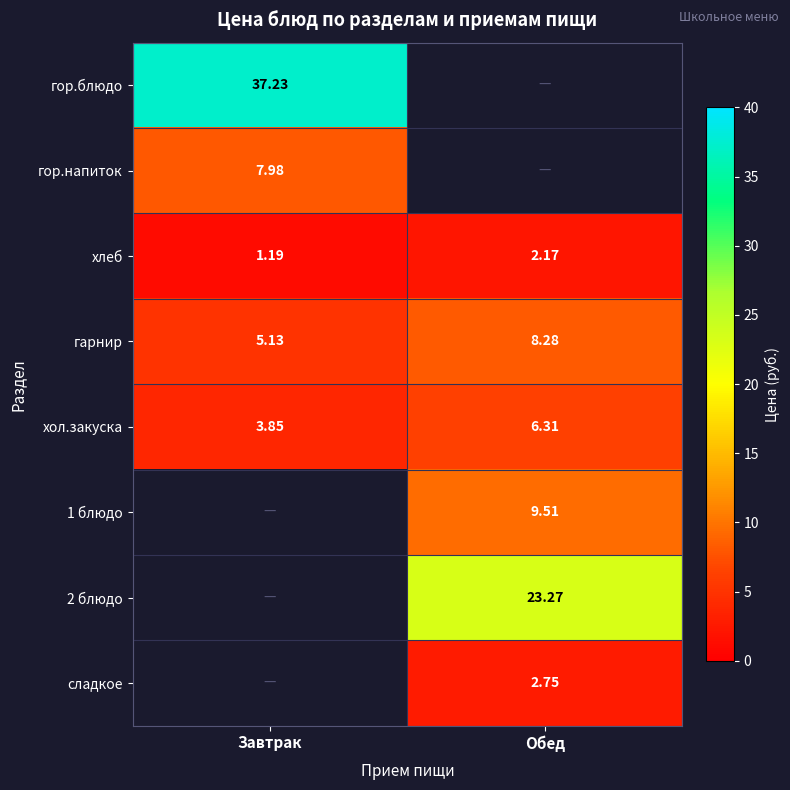

Rank the categories by хол.закуска value from highest to lowest.

Обед, Завтрак